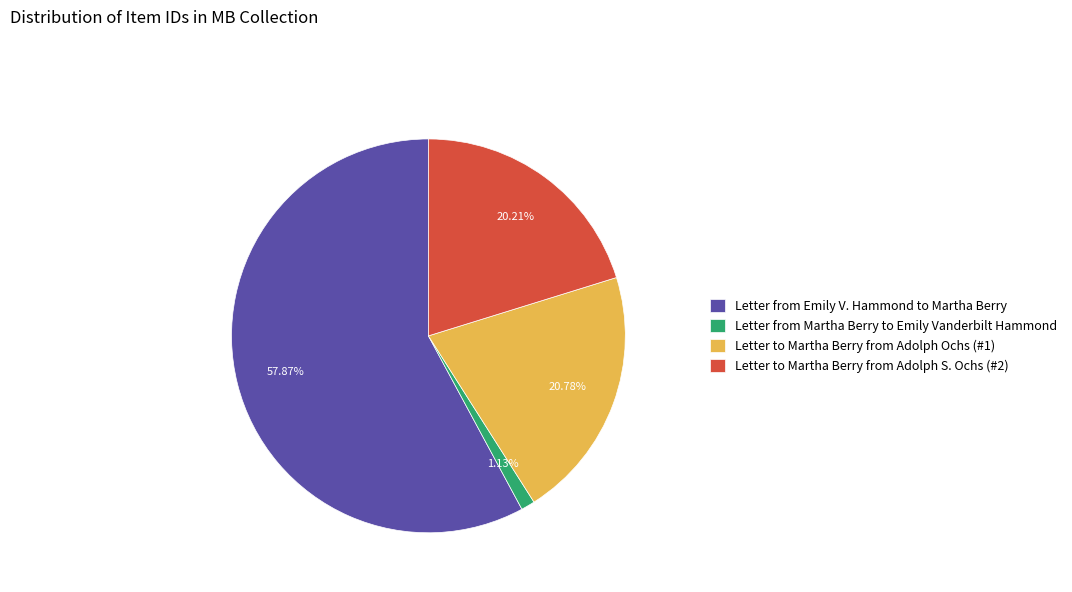

Rank the categories by value from highest to lowest.

Letter from Emily V. Hammond to Martha Berry, Letter to Martha Berry from Adolph Ochs (#1), Letter to Martha Berry from Adolph S. Ochs (#2), Letter from Martha Berry to Emily Vanderbilt Hammond